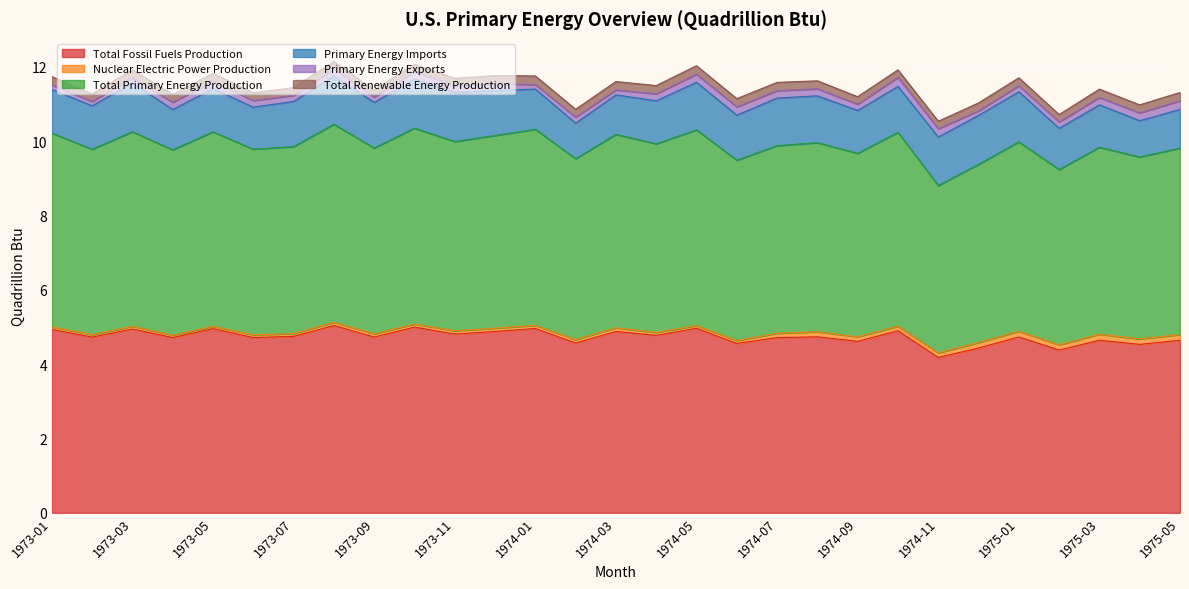

What is the value of the Primary Energy Imports point at the 25th from the left?

1.3